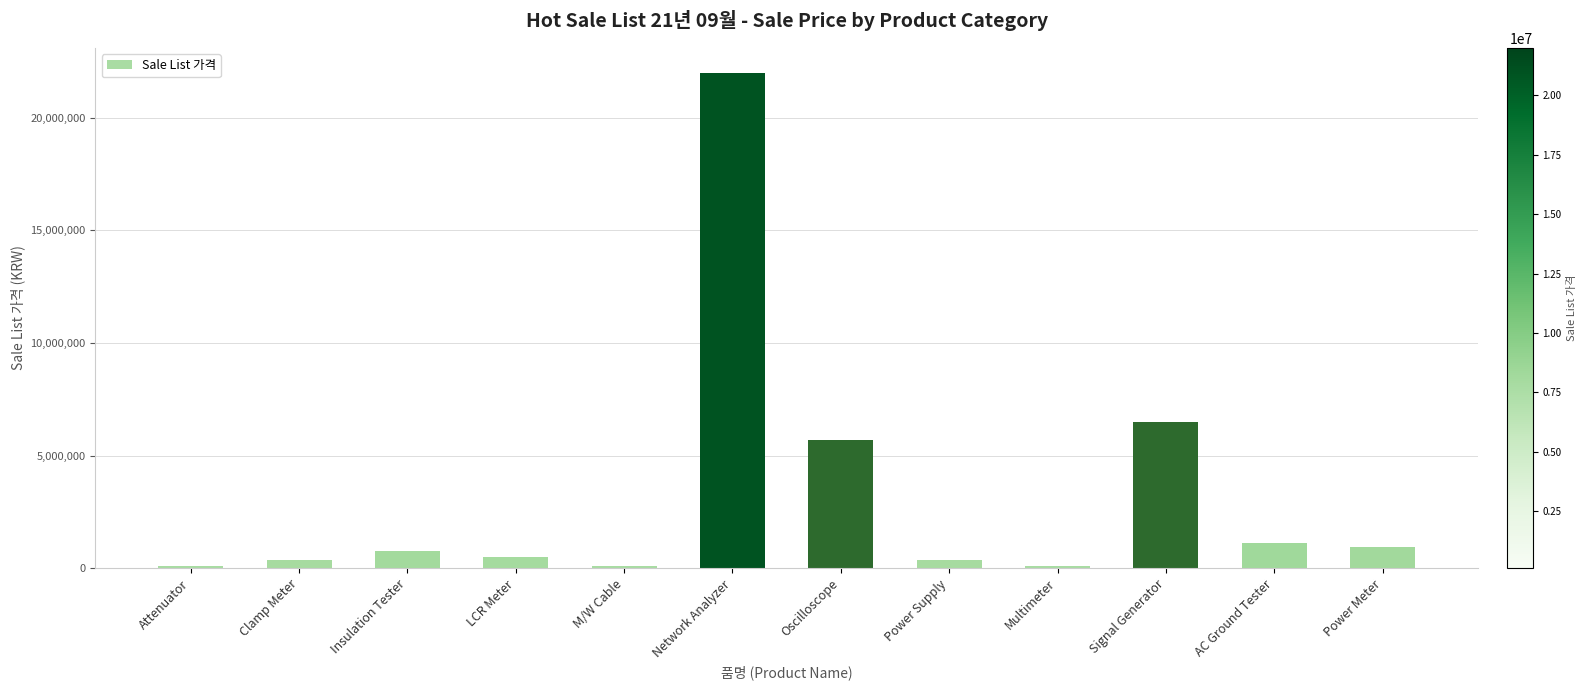

At which category does the chart reach its peak across all series?

Network Analyzer